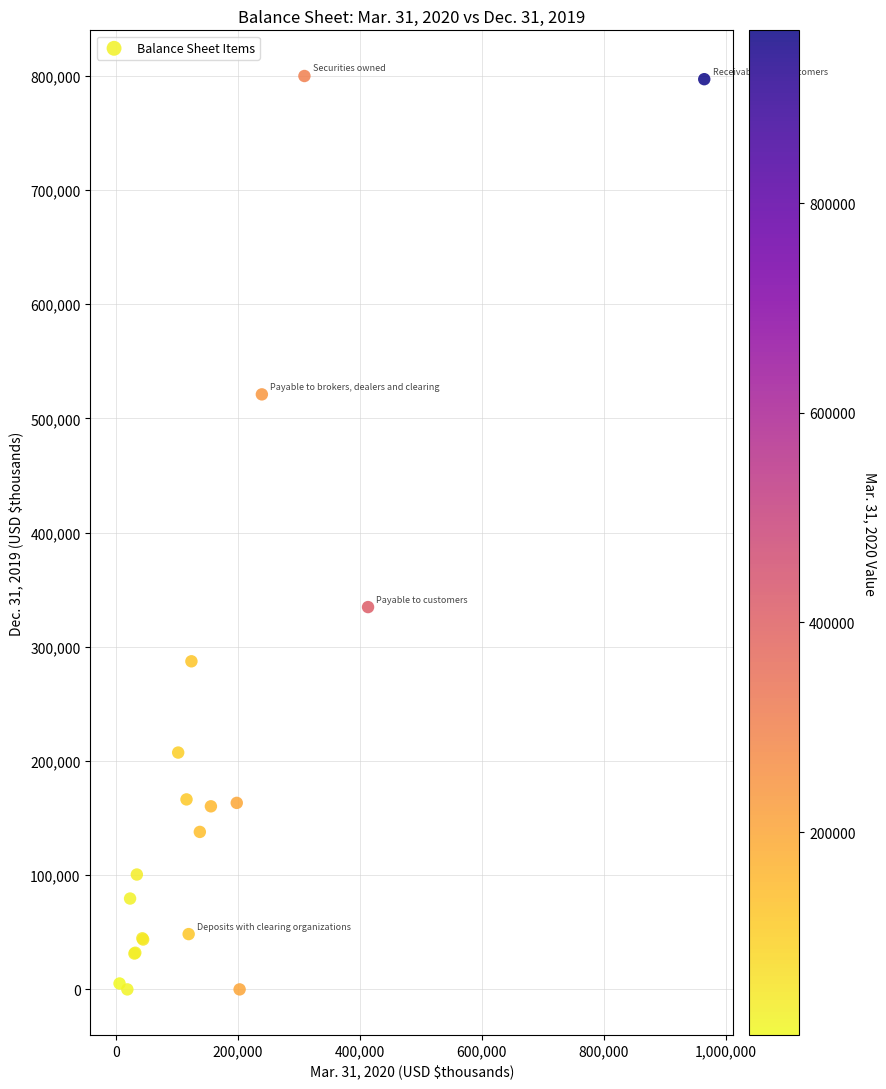

What Y value in the scatter plot is closest to 399859?

334735